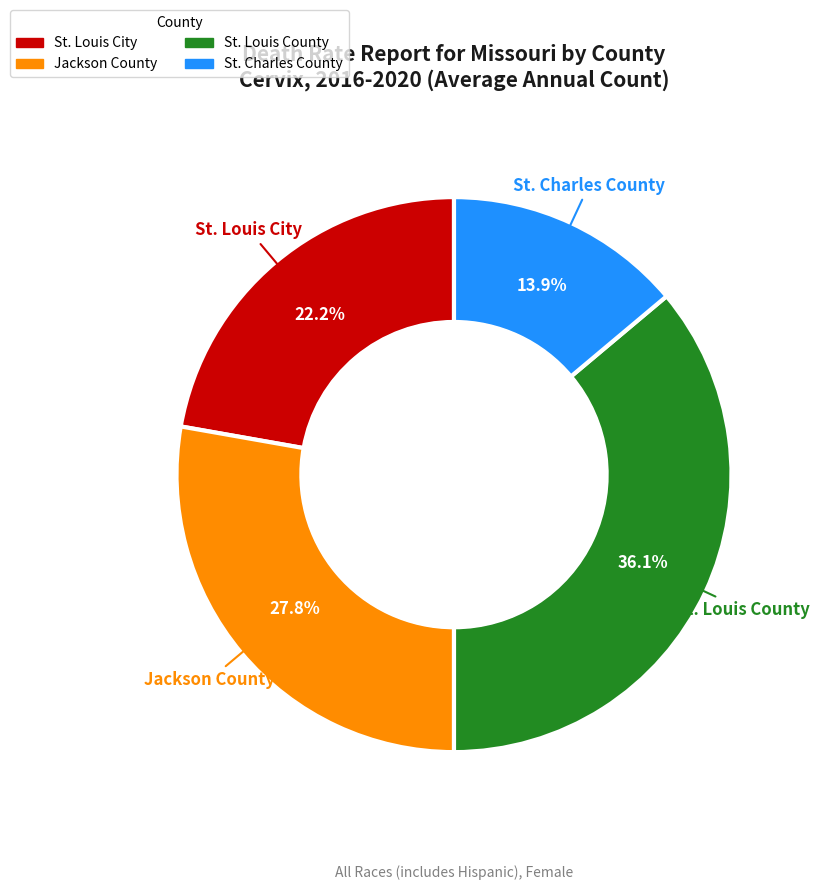

What percentage is the St. Louis County slice, to the nearest percent?

36%